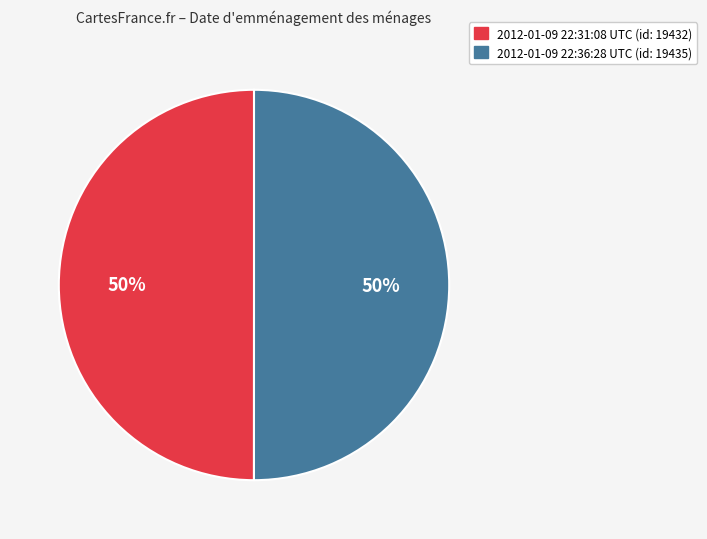

Is the sum of 2012-01-09 22:31:08 UTC and 2012-01-09 22:36:28 UTC greater than half?

Yes